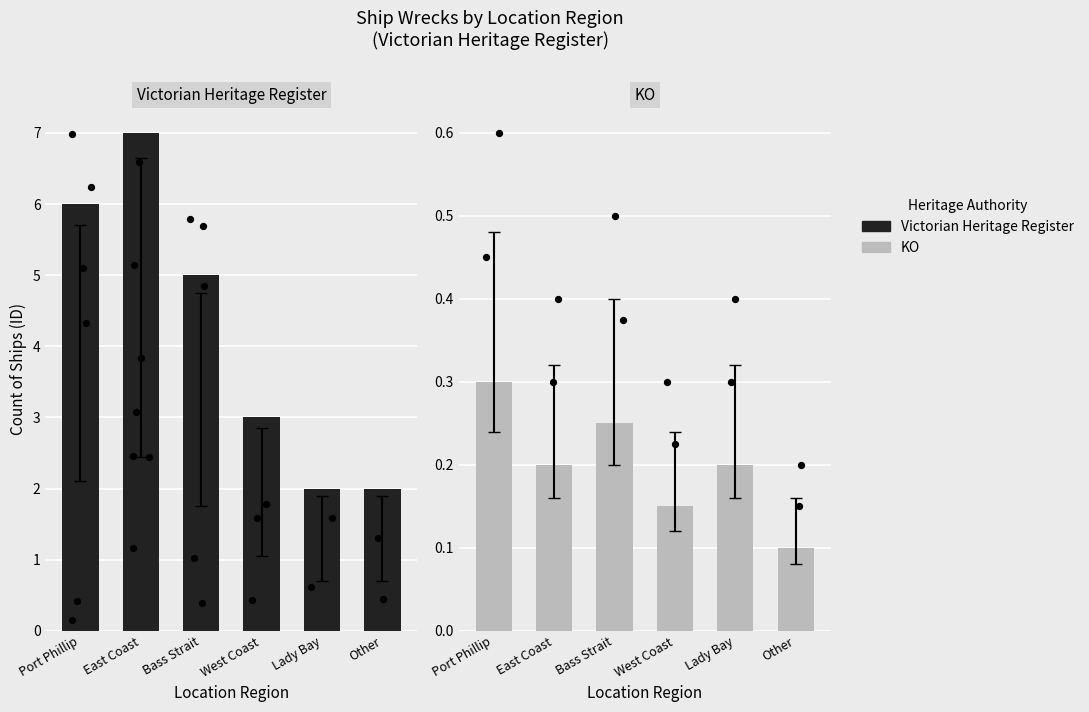

Which series has the widest spread of Y values?

Victorian Heritage Register